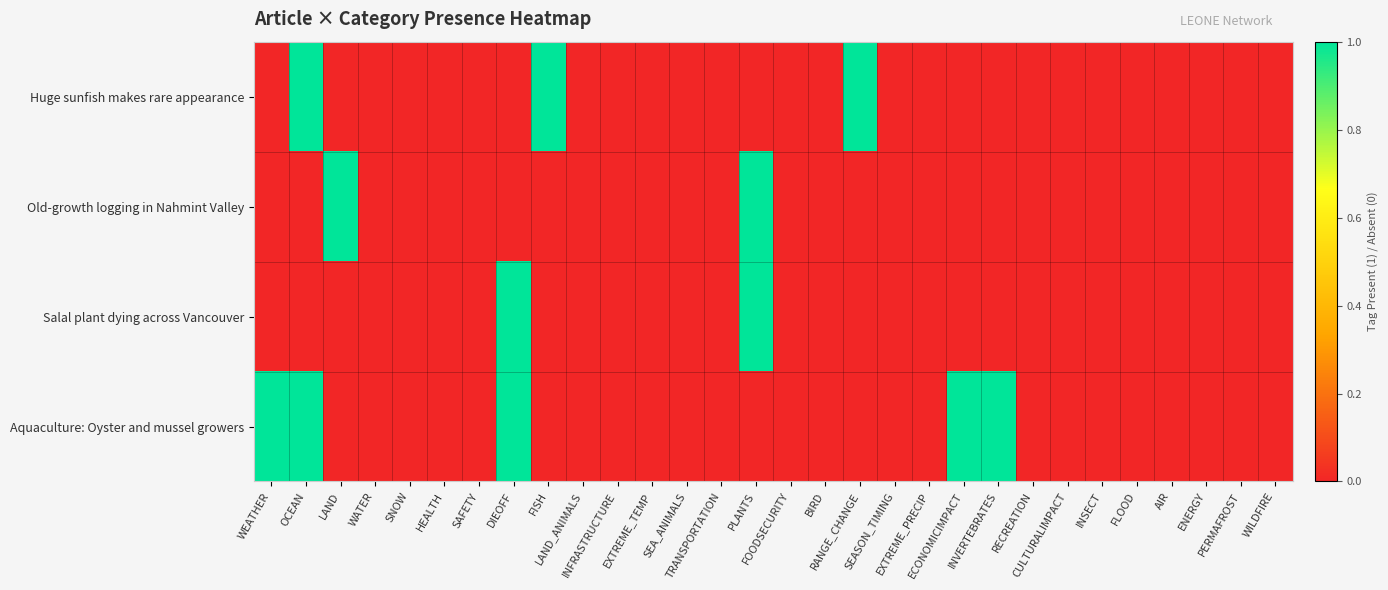

Reading left to right, what are all the values shown in this chart?

Huge sunfish makes rare appearance: WEATHER=0	OCEAN=1	LAND=0	WATER=0	SNOW=0	HEALTH=0	SAFETY=0	DIEOFF=0	FISH=1	LAND_ANIMALS=0	INFRASTRUCTURE=0	EXTREME_TEMP=0	SEA_ANIMALS=0	TRANSPORTATION=0	PLANTS=0	FOODSECURITY=0	BIRD=0	RANGE_CHANGE=1	SEASON_TIMING=0	EXTREME_PRECIP=0	ECONOMICIMPACT=0	INVERTEBRATES=0	RECREATION=0	CULTURALIMPACT=0	INSECT=0	FLOOD=0	AIR=0	ENERGY=0	PERMAFROST=0	WILDFIRE=0
Old-growth logging in Nahmint Valley: WEATHER=0	OCEAN=0	LAND=1	WATER=0	SNOW=0	HEALTH=0	SAFETY=0	DIEOFF=0	FISH=0	LAND_ANIMALS=0	INFRASTRUCTURE=0	EXTREME_TEMP=0	SEA_ANIMALS=0	TRANSPORTATION=0	PLANTS=1	FOODSECURITY=0	BIRD=0	RANGE_CHANGE=0	SEASON_TIMING=0	EXTREME_PRECIP=0	ECONOMICIMPACT=0	INVERTEBRATES=0	RECREATION=0	CULTURALIMPACT=0	INSECT=0	FLOOD=0	AIR=0	ENERGY=0	PERMAFROST=0	WILDFIRE=0
Salal plant dying across Vancouver: WEATHER=0	OCEAN=0	LAND=0	WATER=0	SNOW=0	HEALTH=0	SAFETY=0	DIEOFF=1	FISH=0	LAND_ANIMALS=0	INFRASTRUCTURE=0	EXTREME_TEMP=0	SEA_ANIMALS=0	TRANSPORTATION=0	PLANTS=1	FOODSECURITY=0	BIRD=0	RANGE_CHANGE=0	SEASON_TIMING=0	EXTREME_PRECIP=0	ECONOMICIMPACT=0	INVERTEBRATES=0	RECREATION=0	CULTURALIMPACT=0	INSECT=0	FLOOD=0	AIR=0	ENERGY=0	PERMAFROST=0	WILDFIRE=0
Aquaculture: Oyster and mussel growers: WEATHER=1	OCEAN=1	LAND=0	WATER=0	SNOW=0	HEALTH=0	SAFETY=0	DIEOFF=1	FISH=0	LAND_ANIMALS=0	INFRASTRUCTURE=0	EXTREME_TEMP=0	SEA_ANIMALS=0	TRANSPORTATION=0	PLANTS=0	FOODSECURITY=0	BIRD=0	RANGE_CHANGE=0	SEASON_TIMING=0	EXTREME_PRECIP=0	ECONOMICIMPACT=1	INVERTEBRATES=1	RECREATION=0	CULTURALIMPACT=0	INSECT=0	FLOOD=0	AIR=0	ENERGY=0	PERMAFROST=0	WILDFIRE=0